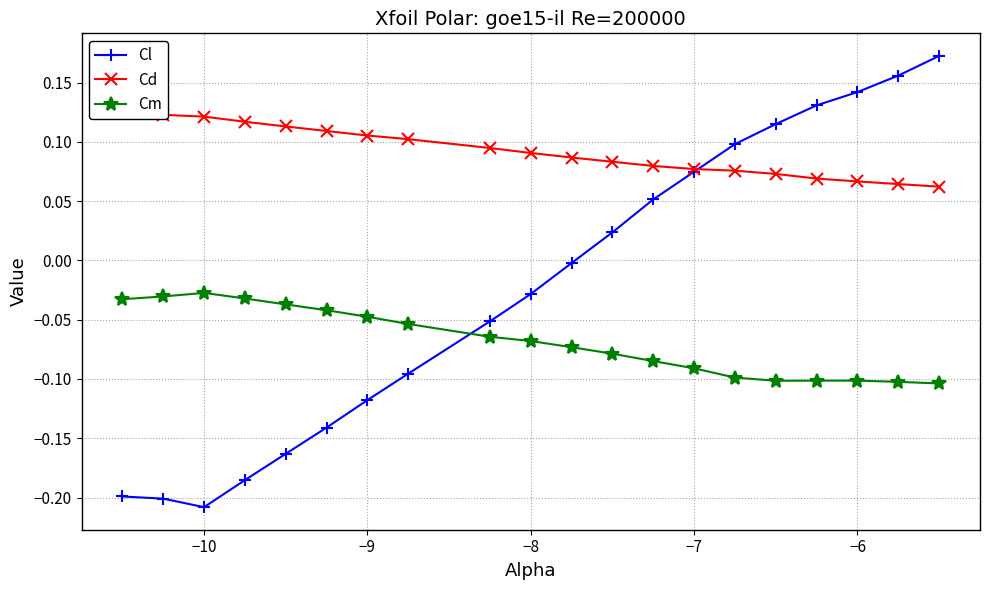

List the series in order of their overall mean, lowest first.

Cm, Cl, Cd